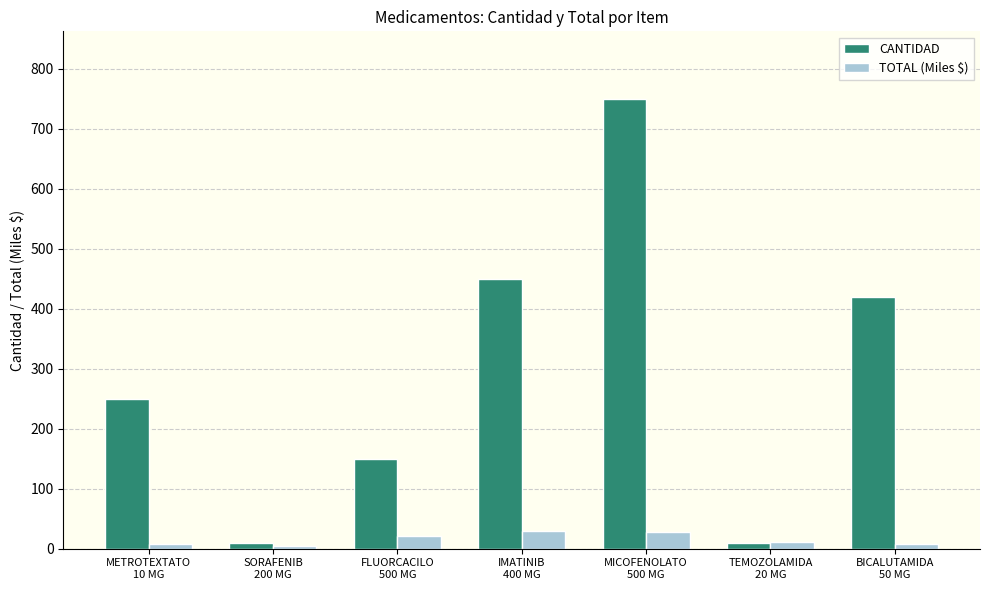

How many data points does each series have?

7